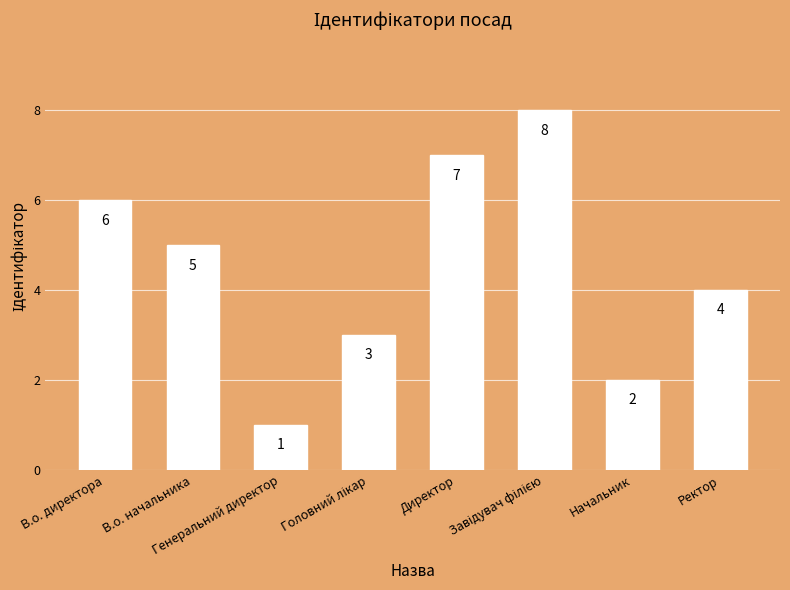

What is the value of the 1st bar from the left?

6